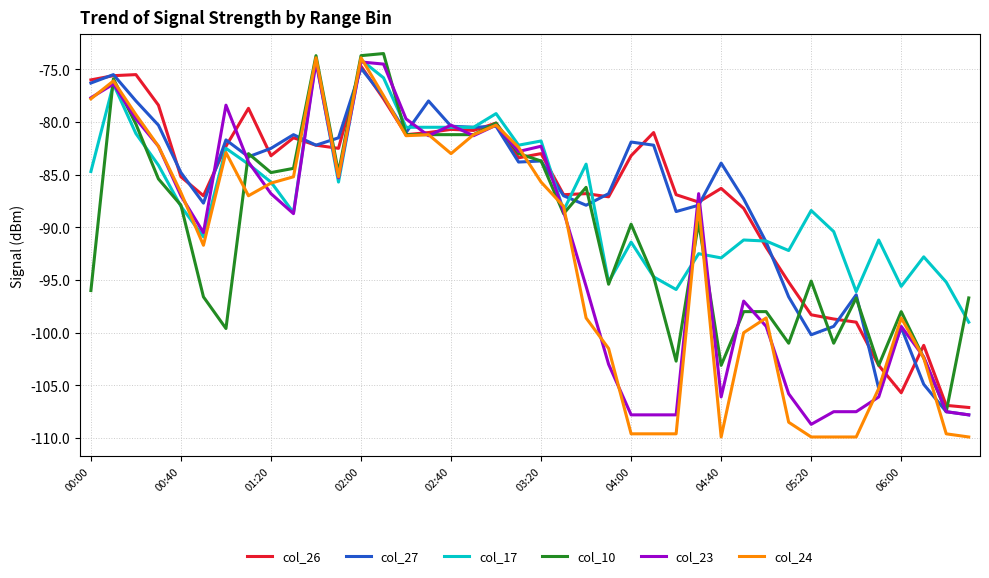

Which series has the largest range (max minus min)?

col_24